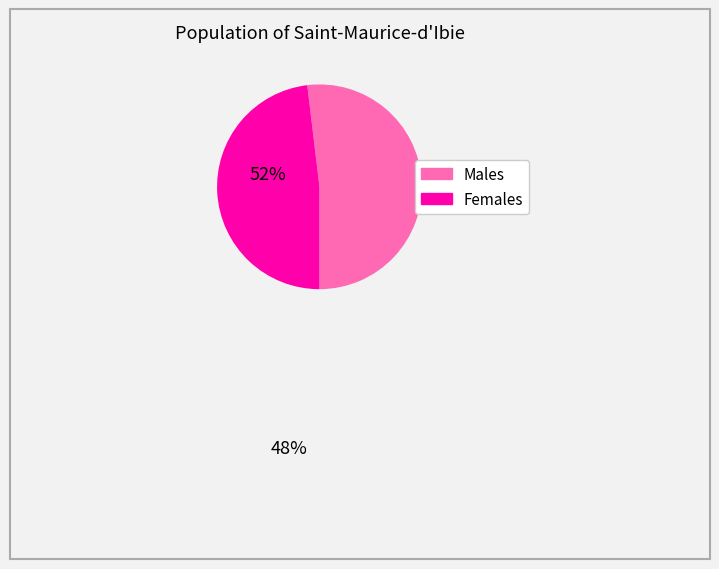

Is there a majority slice in this chart?

Yes